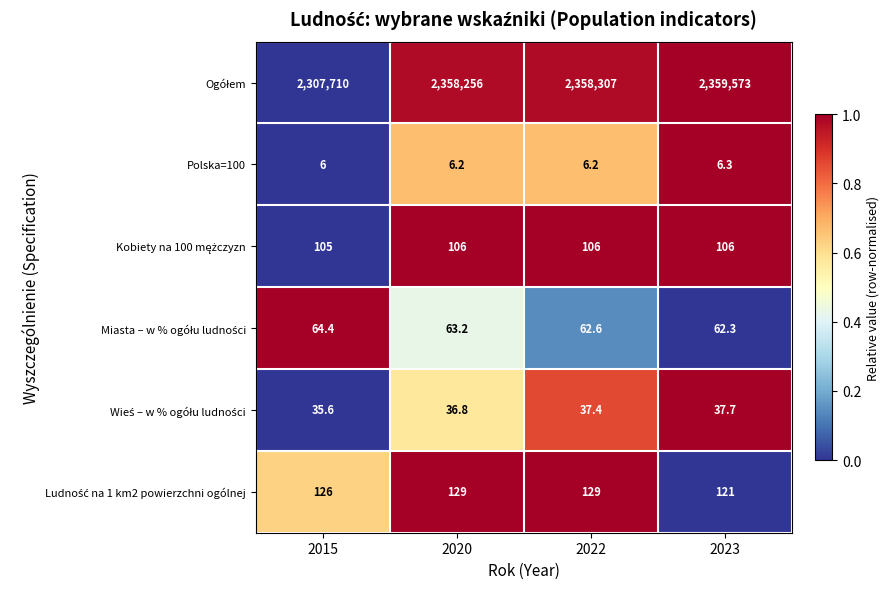

The value of Polska=100 at 2015 is 2.3. True or false?

False